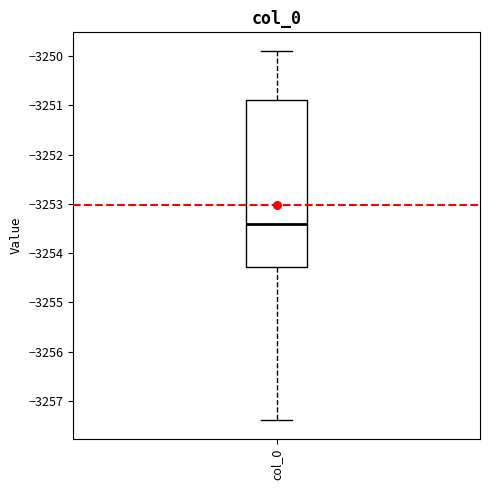

Transcribe this box plot: give where the median line is, the range the box spans, and where the two whiskers end, as read against the y-axis. The values are not printed on the chart, so give them approximately, as read against the axis.

median -3253.4, box -3254.3 to -3250.9, whiskers -3257.4 to -3249.9